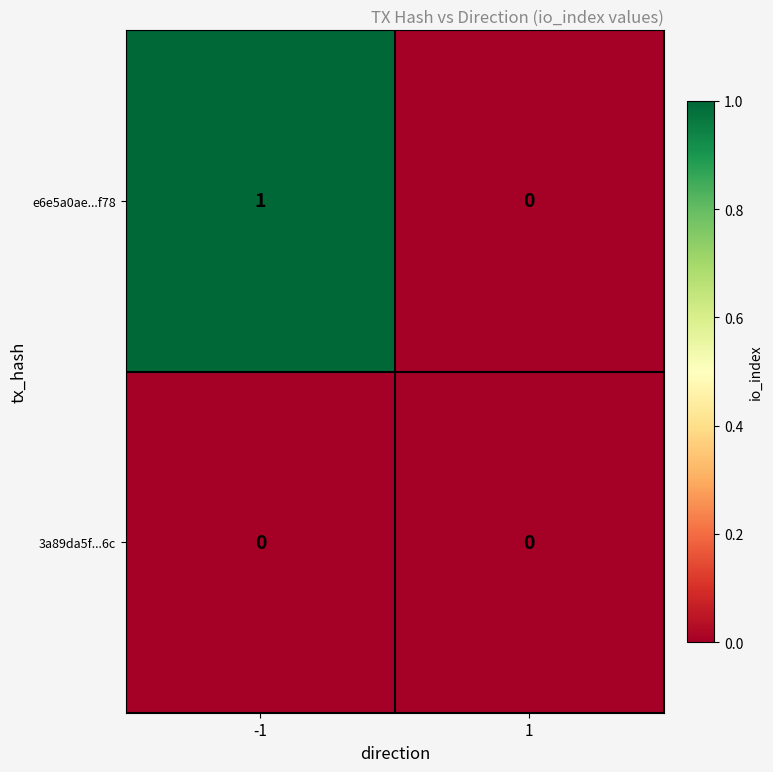

At which category does the chart reach its peak across all series?

-1